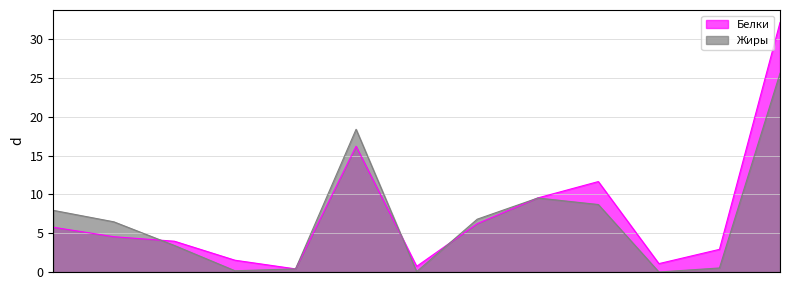

How many intersections are there between Жиры and Белки?

4